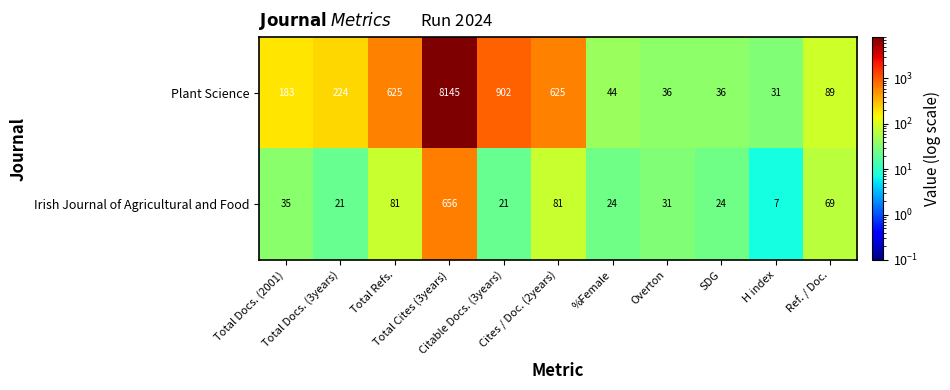

Which series has the largest range (max minus min)?

Plant Science